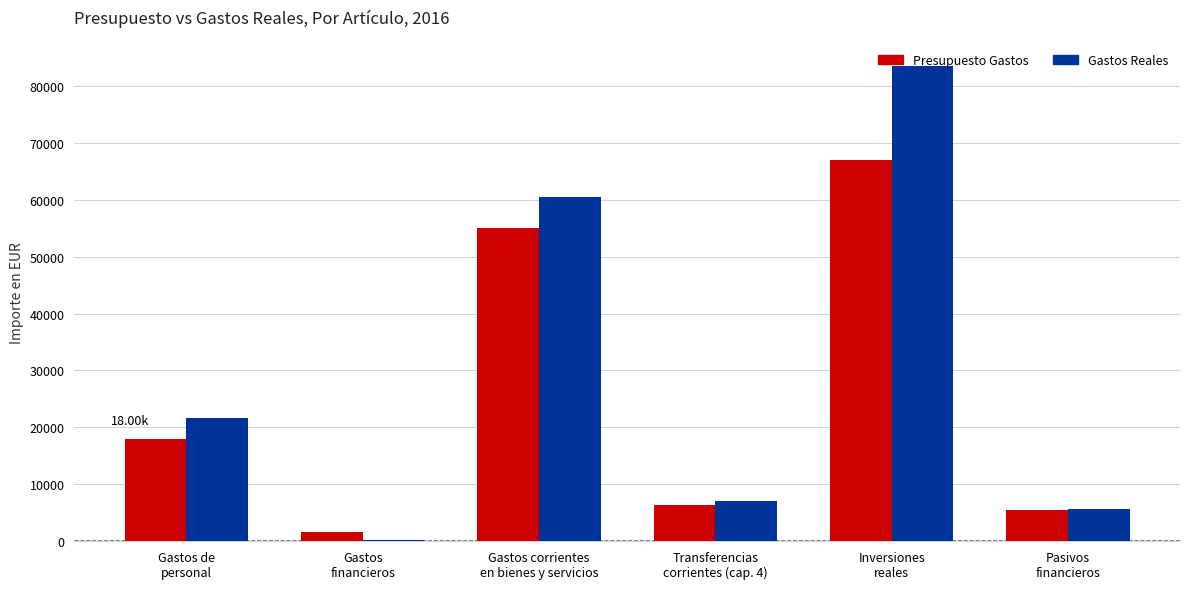

What are all the series names shown in the legend?

Presupuesto Gastos, Gastos Reales